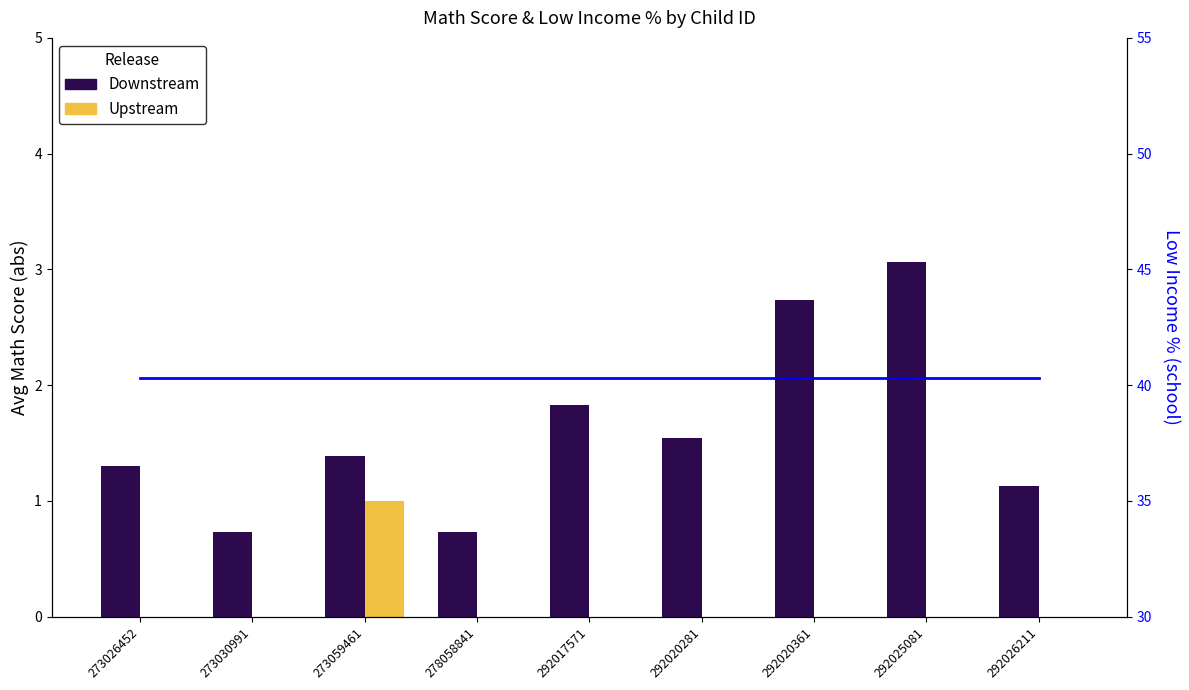

The value of Downstream at 292017571 is 2.6. True or false?

False